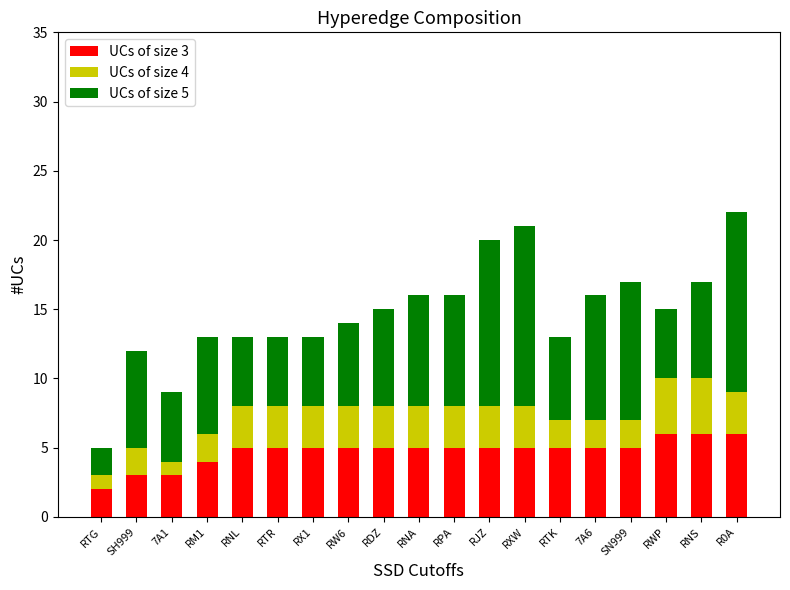

What are all the series names shown in the legend?

UCs of size 3, UCs of size 4, UCs of size 5